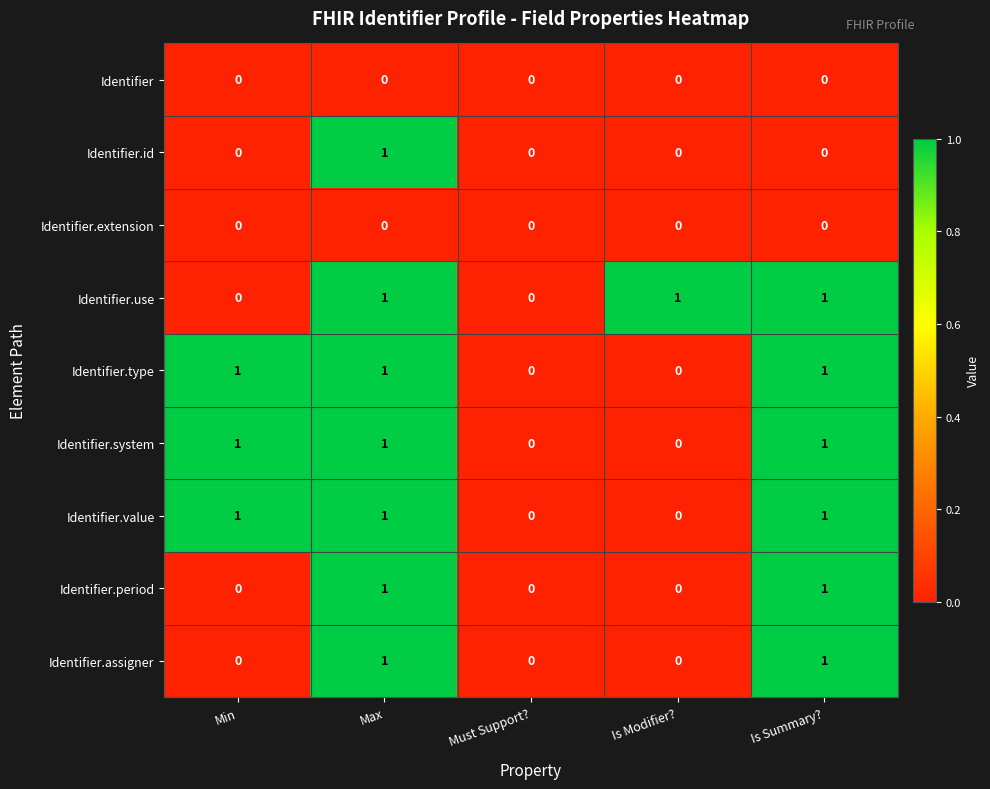

How many distinct data groups are displayed?

9